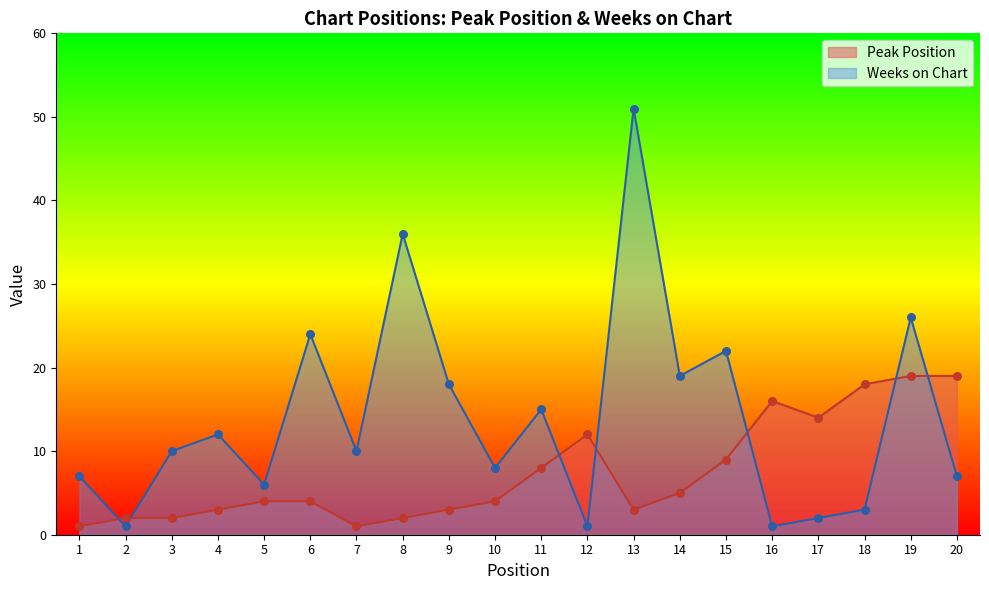

Which series has the largest Y range (max minus min)?

Weeks on Chart